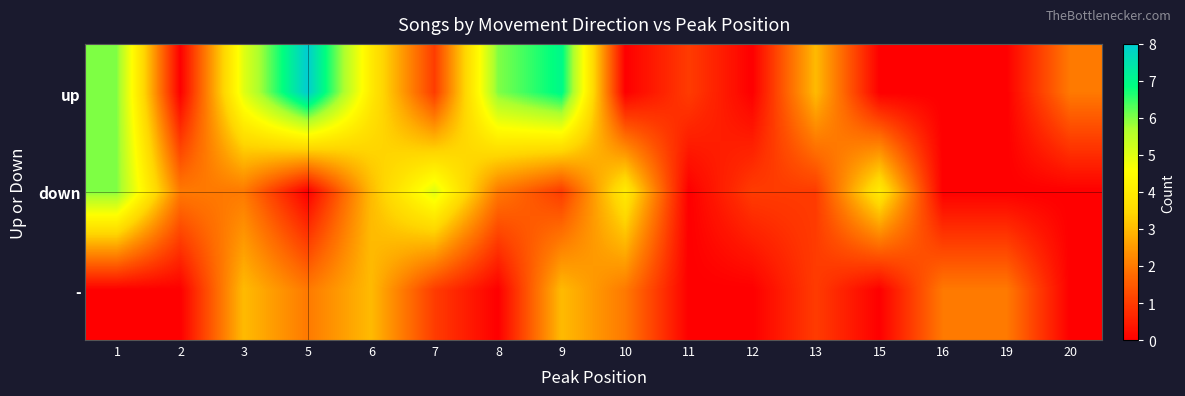

What is the greatest value displayed?

8